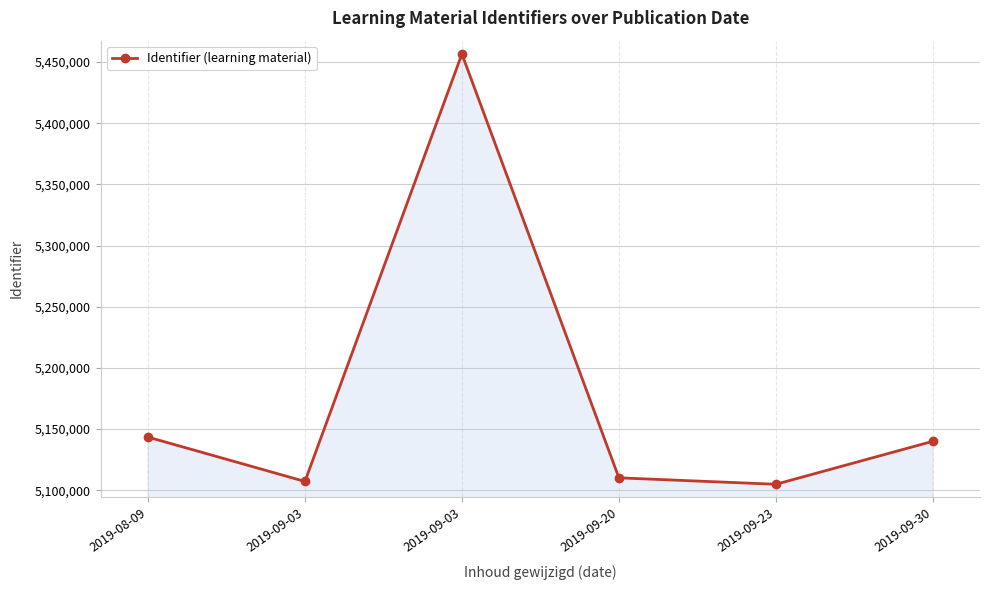

At which label does the data first exceed 5140081?

2019-08-09